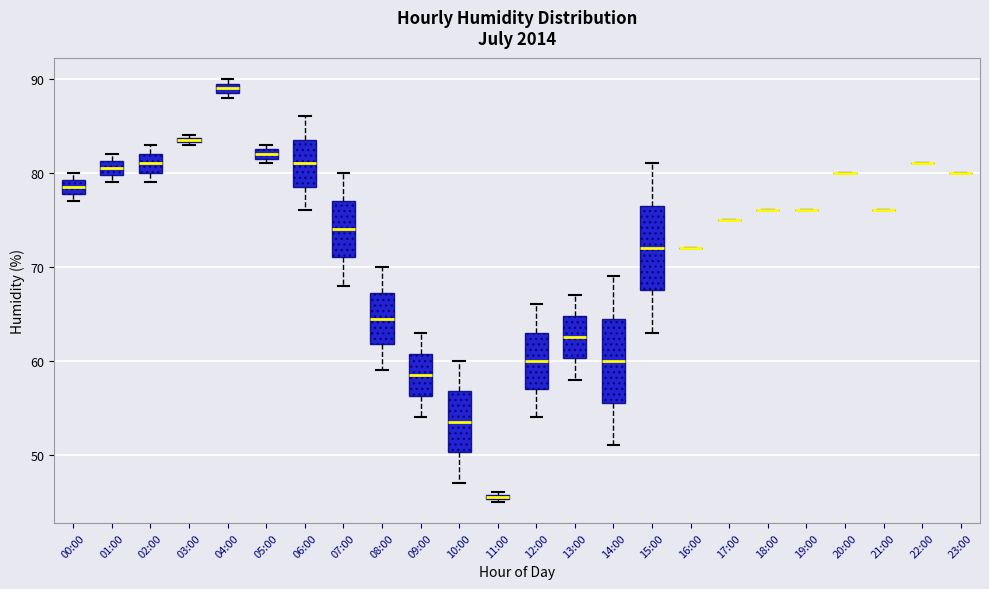

Where does the median line of the box for 08:00 sit on the y-axis? The values are not printed on the chart, so give them approximately, as read against the axis.

65